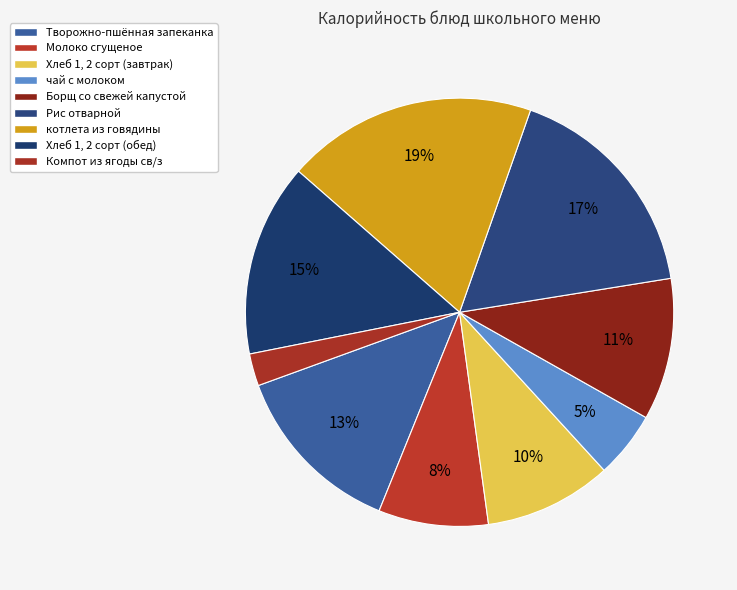

Rank the categories by value from lowest to highest.

Компот из ягоды св/з, чай с молоком, Молоко сгущеное, Хлеб 1, 2 сорт (завтрак), Борщ со свежей капустой, Творожно-пшённая запеканка, Хлеб 1, 2 сорт (обед), Рис отварной, котлета из говядины